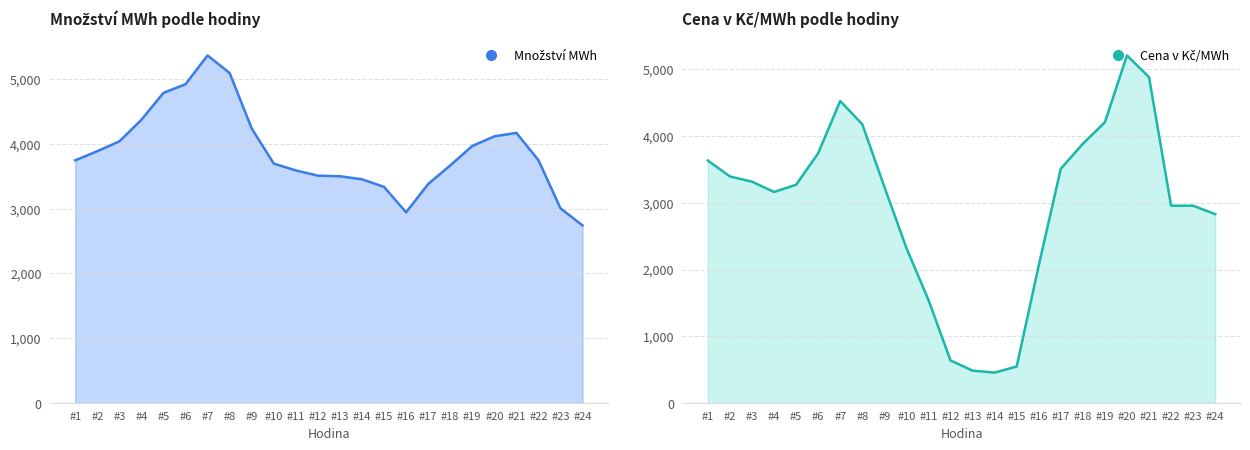

True or false: Cena v Kč/MWh has more than 0 points higher than both neighbors.

True